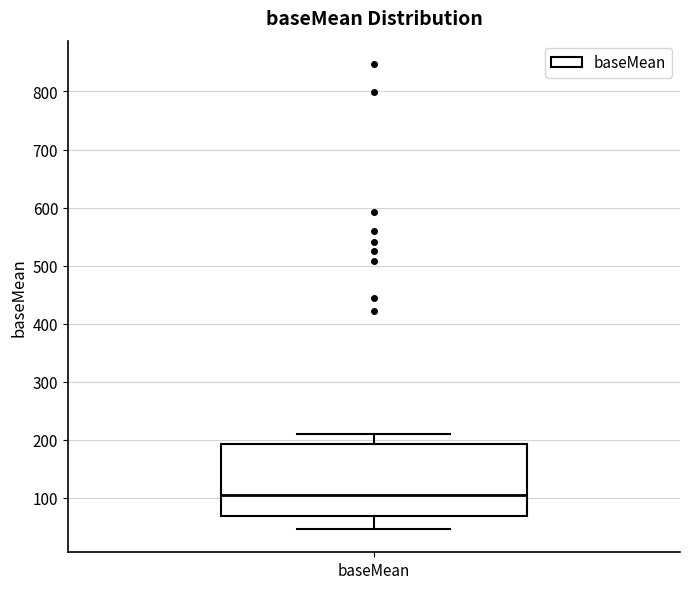

Read this box plot against the y-axis: the position of the median line, the range covered by the box, and the ends of both whiskers. The values are not printed on the chart, so give them approximately, as read against the axis.

median 110, box 70 to 190, whiskers 50 to 210